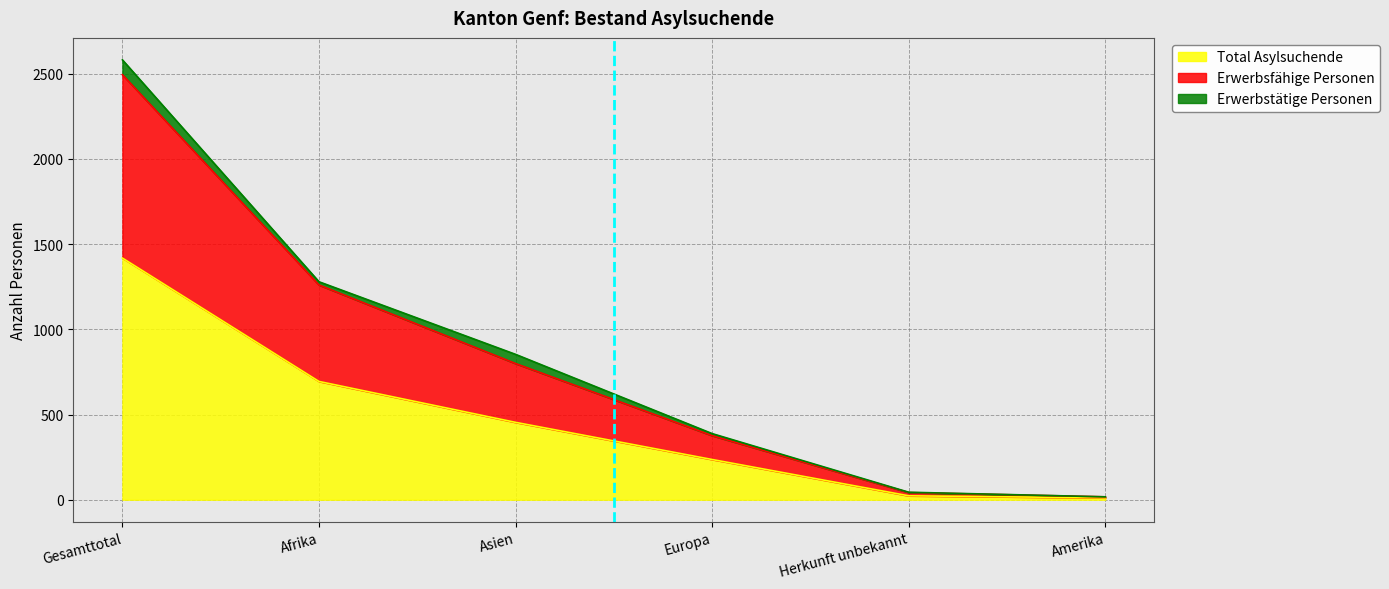

The Total Asylsuchende series shows 236 at Europa. True or false?

True